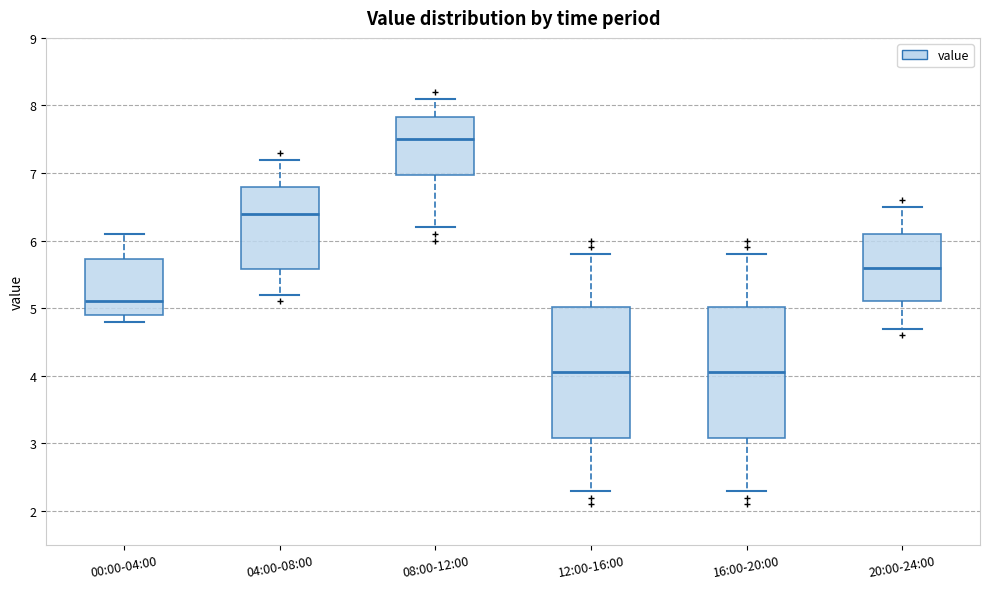

Where is the upper edge of the box for 08:00-12:00 on the y-axis? The values are not printed on the chart, so give them approximately, as read against the axis.

7.8